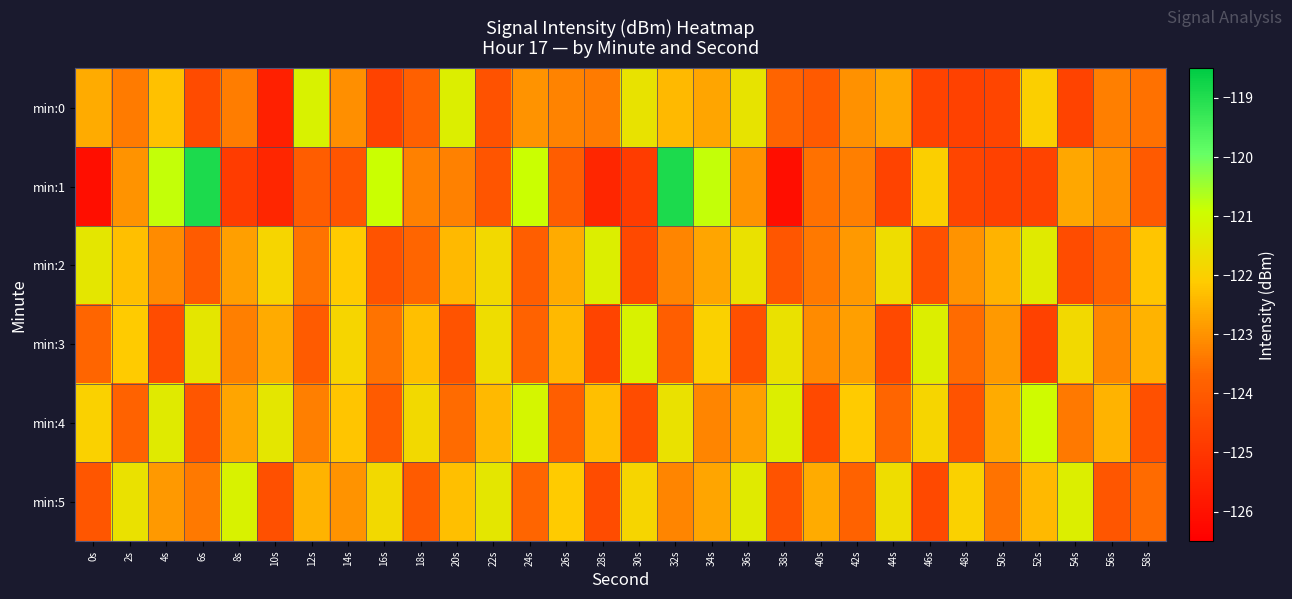

How many distinct data groups are displayed?

6